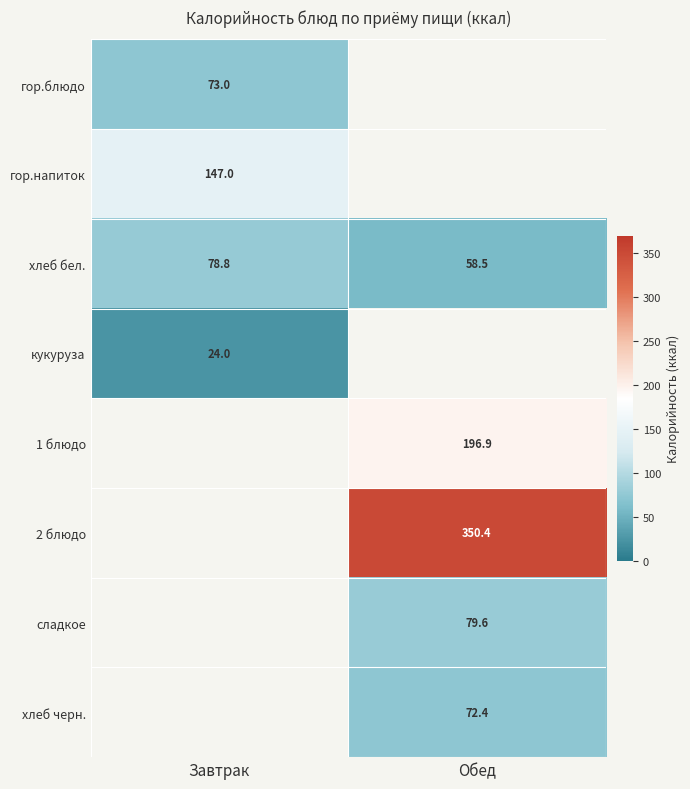

Which has a higher value, Обед or Завтрак?

Завтрак